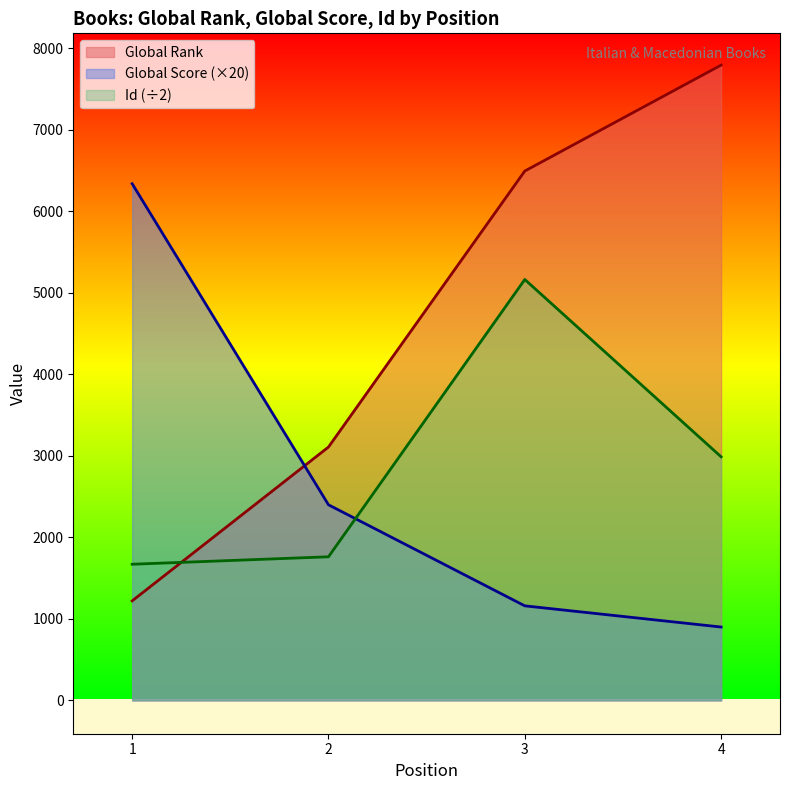

What is the difference between the highest and lowest values at 2?

1347.0